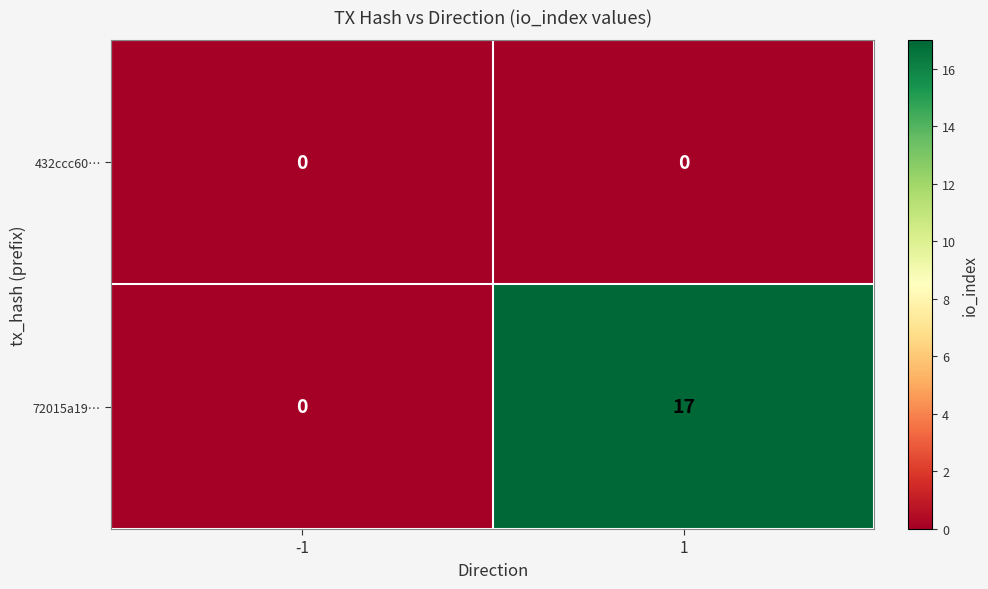

Read the 72015a19… value at 1.

17